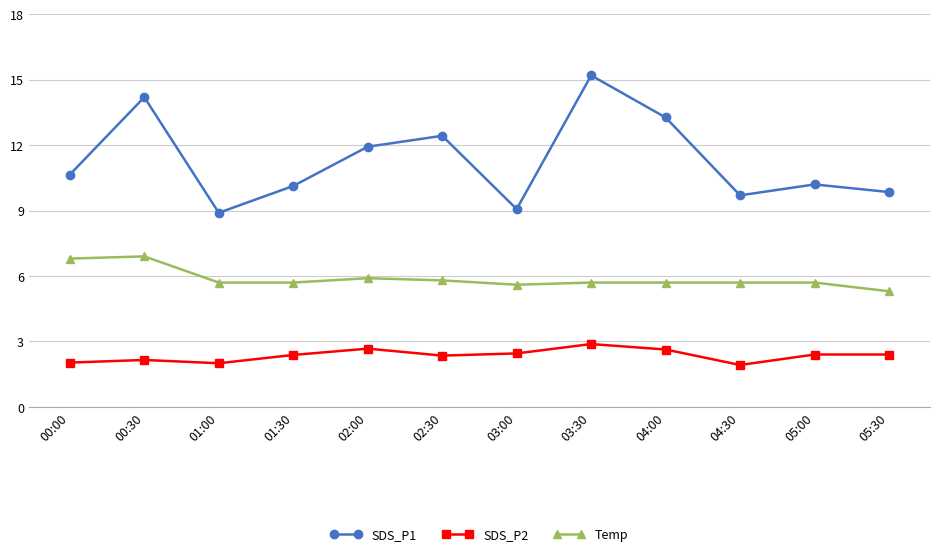

What is the value of the Temp point at the 11th from the left?

5.7